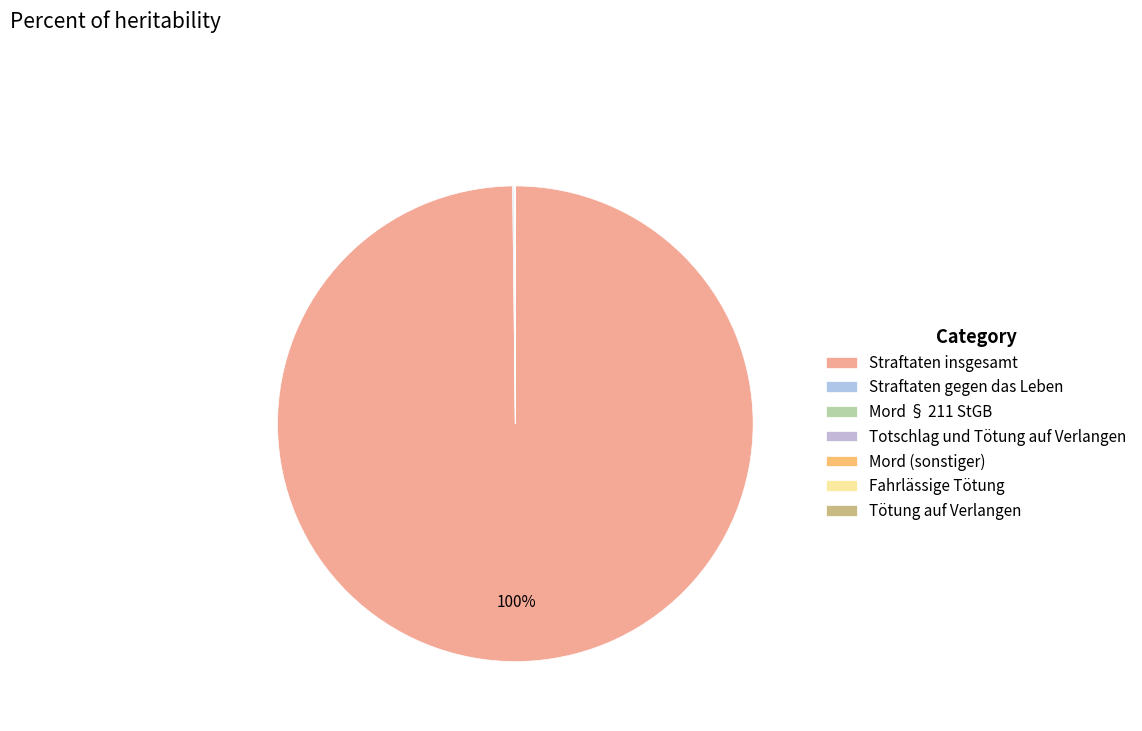

To the nearest percent, what is the combined percentage of Fahrlässige Tötung and Straftaten insgesamt?

100%